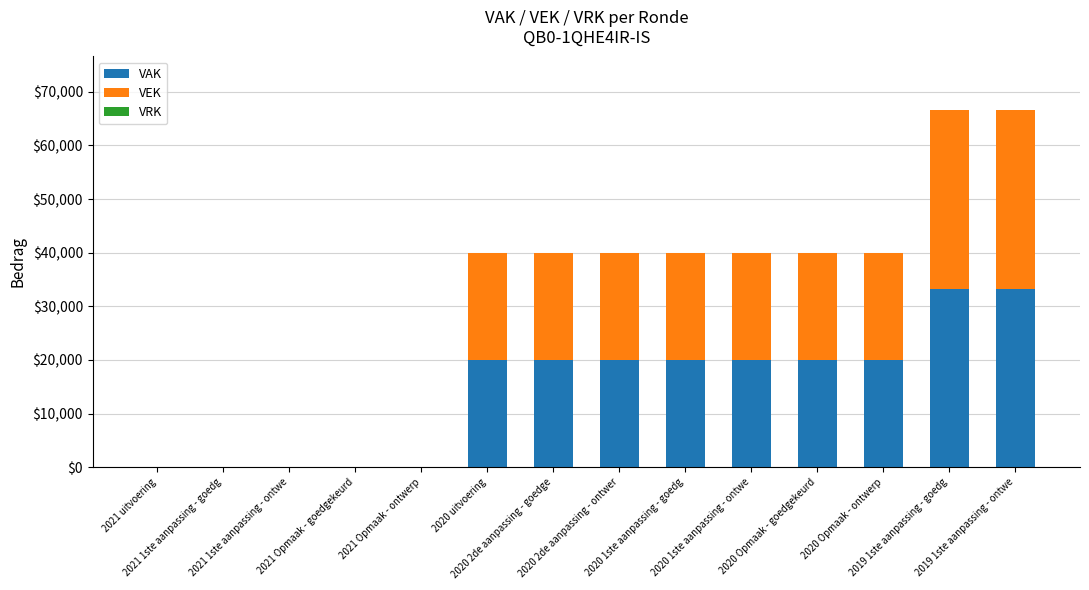

Count the number of data series in this chart.

2